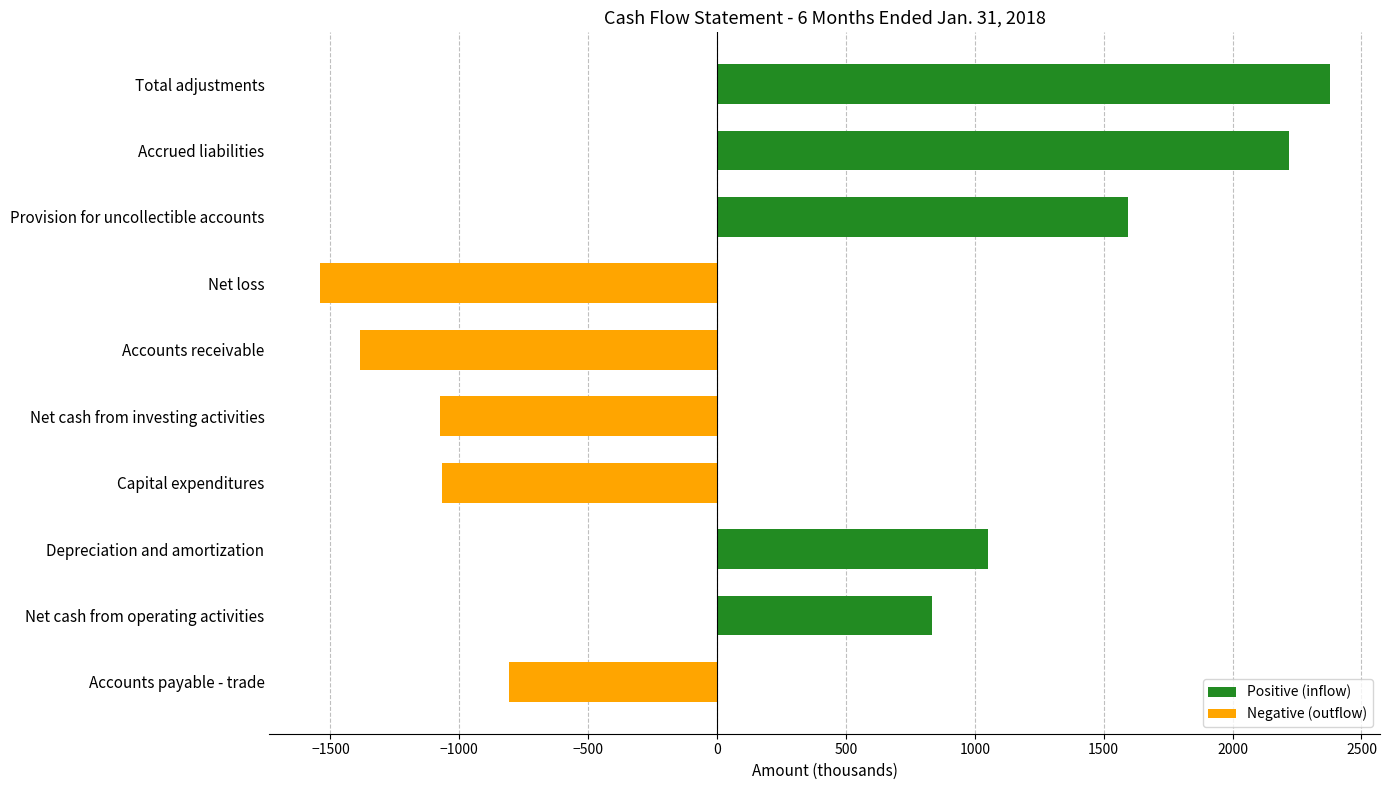

How many values are above zero?

5